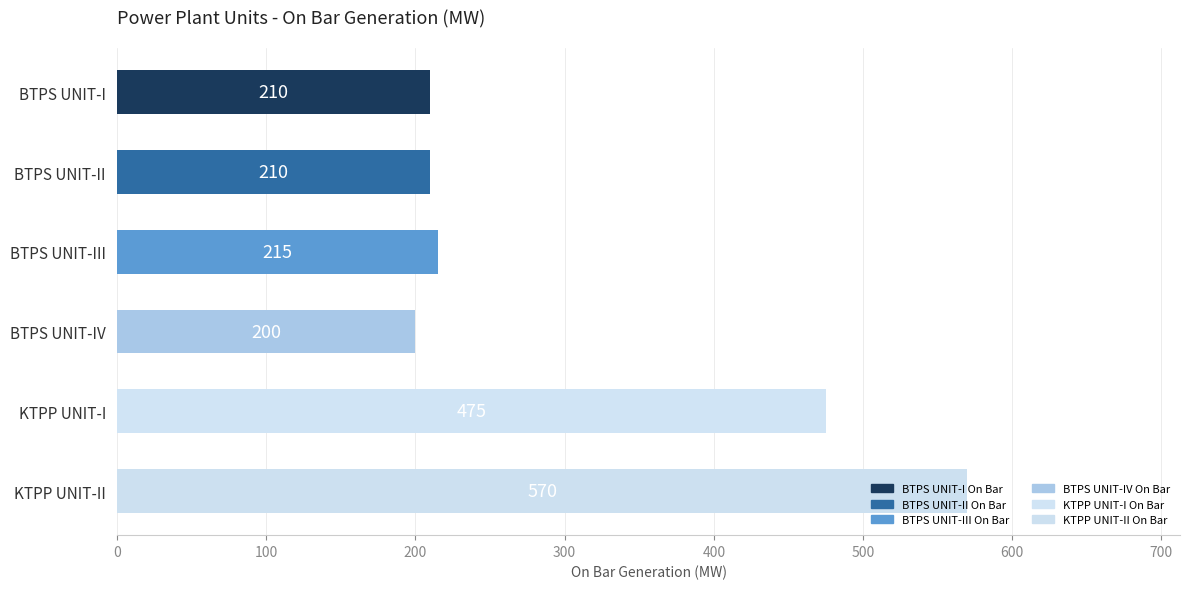

What is the label of the 3rd bar from the top?

BTPS UNIT-III